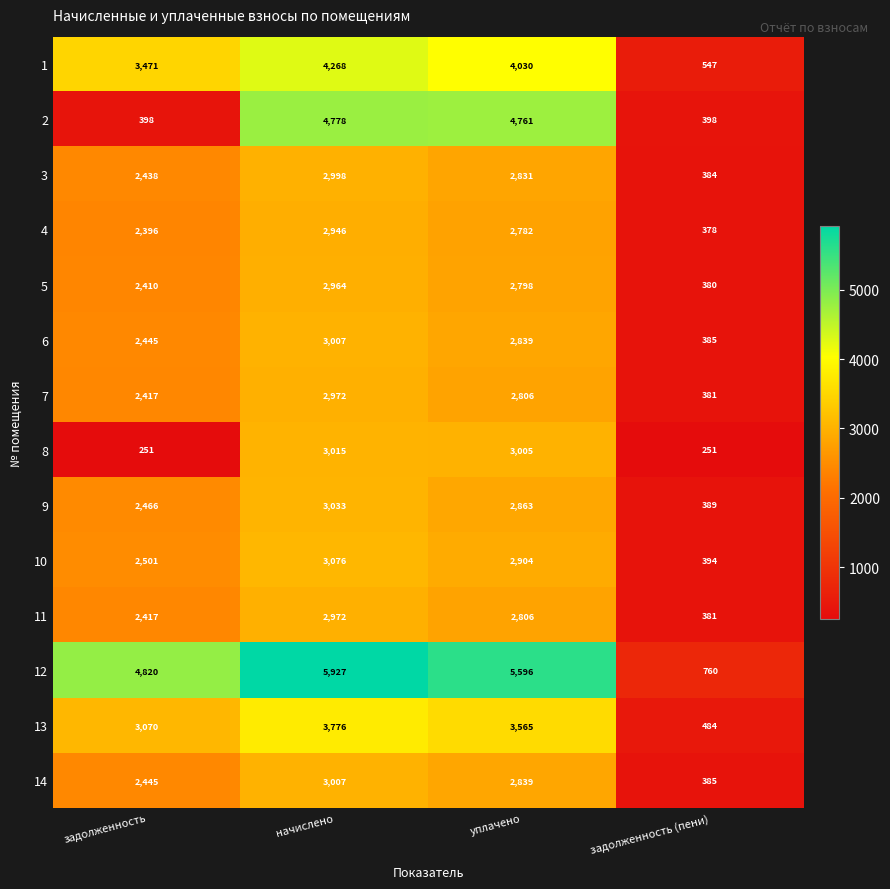

How many data points does each series have?

4